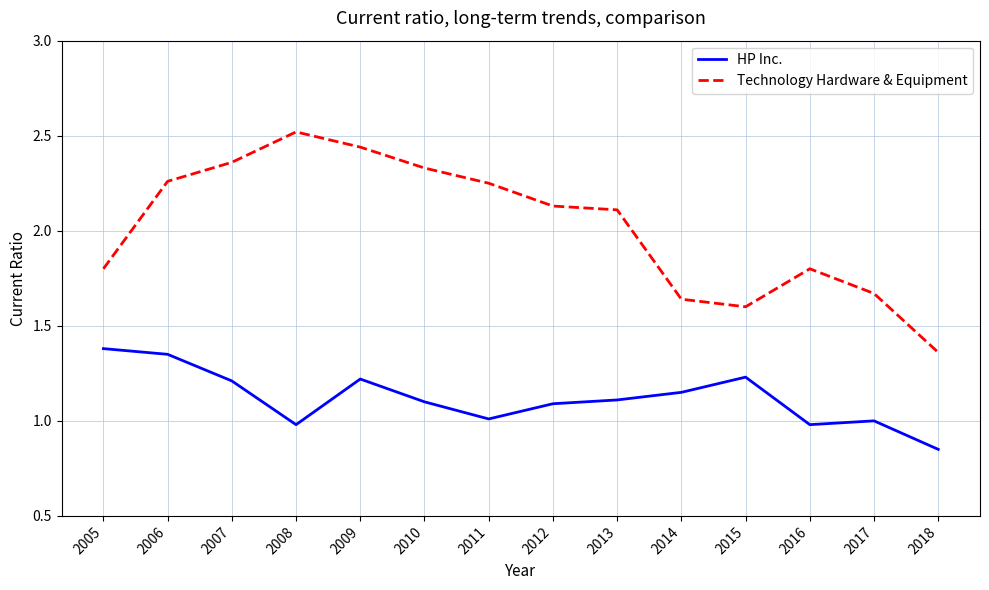

Is it true that HP Inc. equals 1.0 at 2017?

True